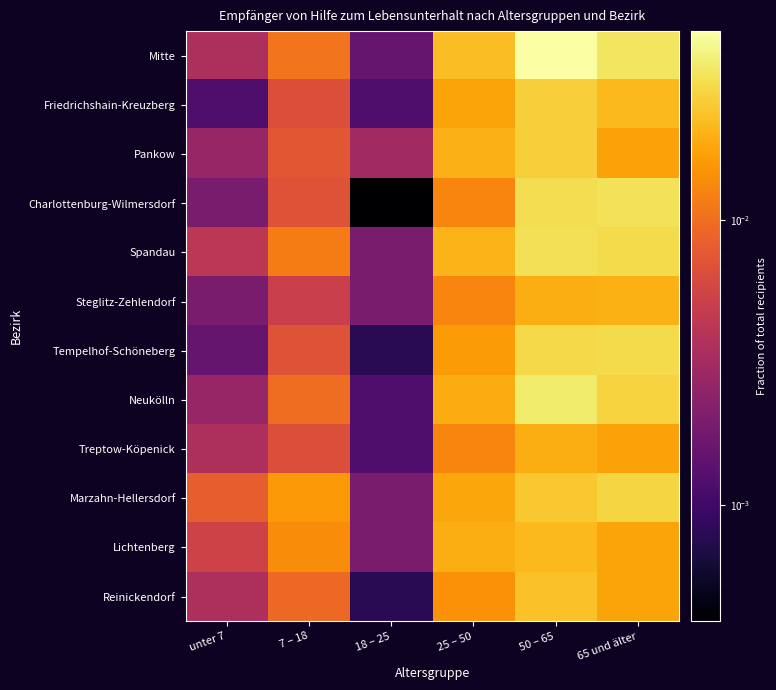

At how many categories does at least one series exceed 0?

6